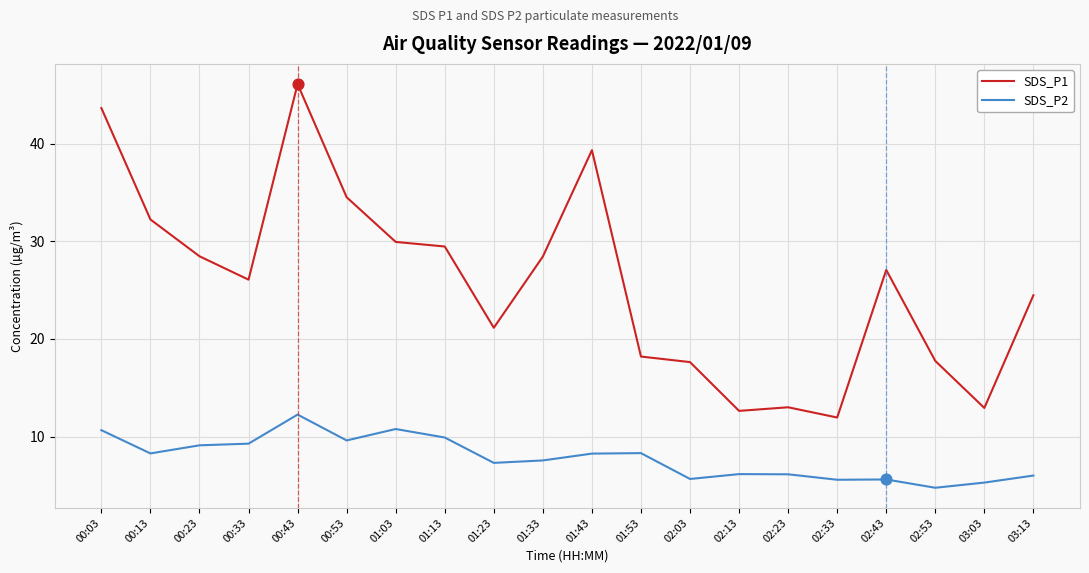

At how many categories does at least one series exceed 36?

3